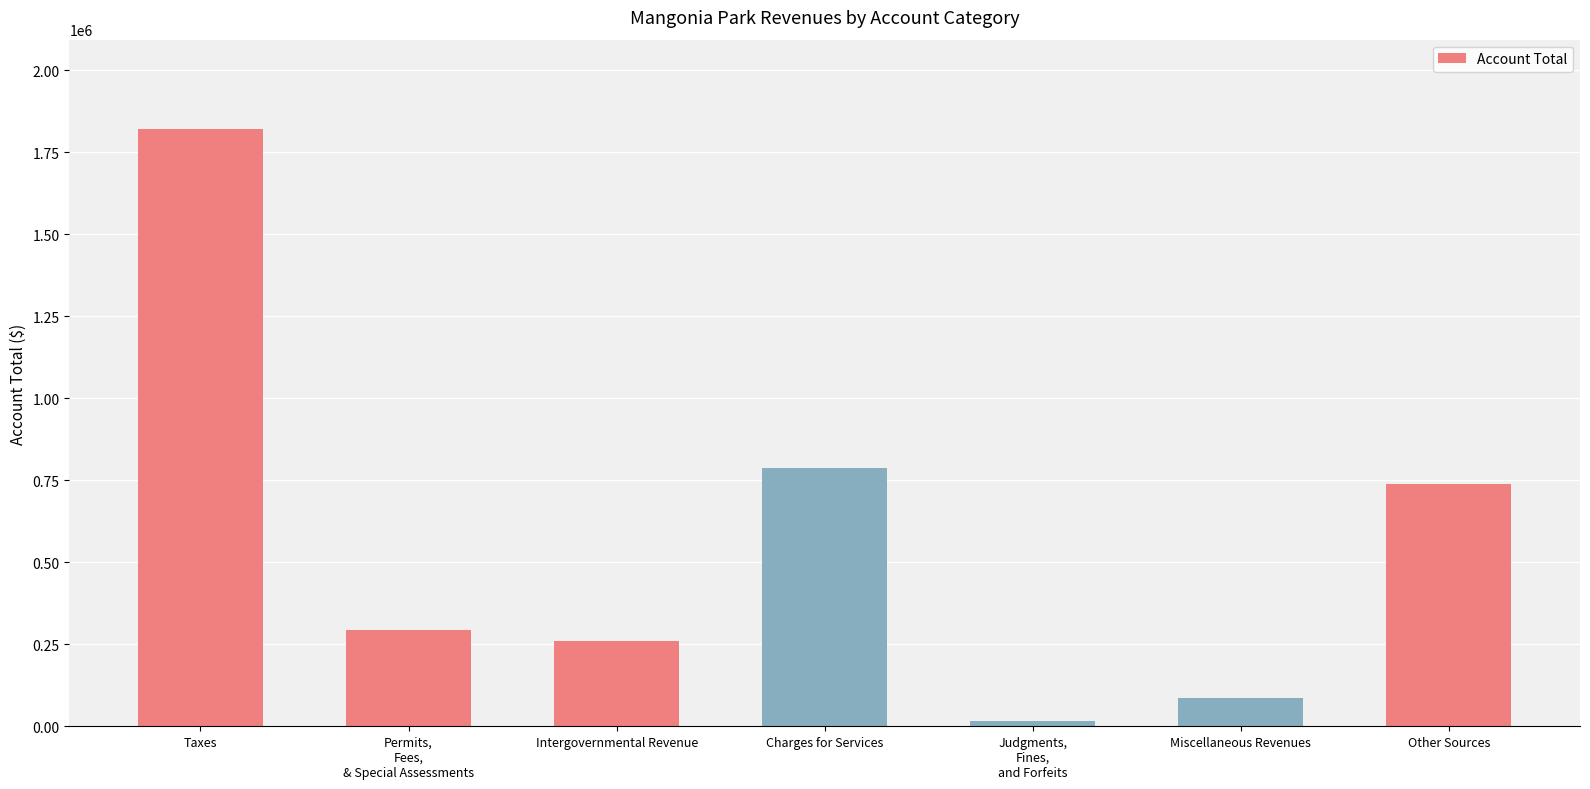

What is the average value?

571360